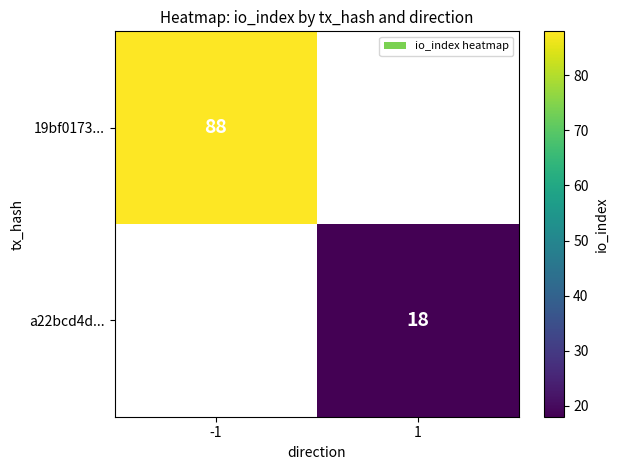

Is it true that a22bcd4d... equals 18 at 1?

True